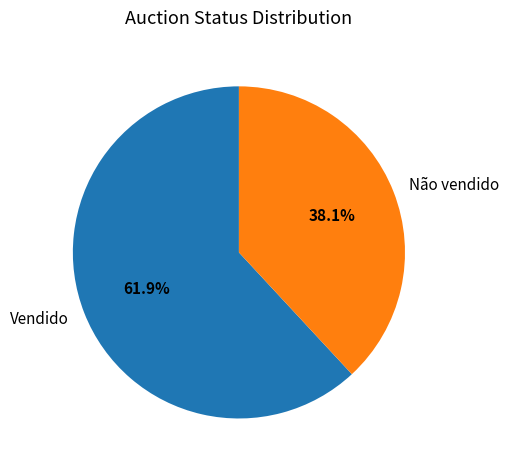

Which has a higher value, Vendido or Não vendido?

Vendido